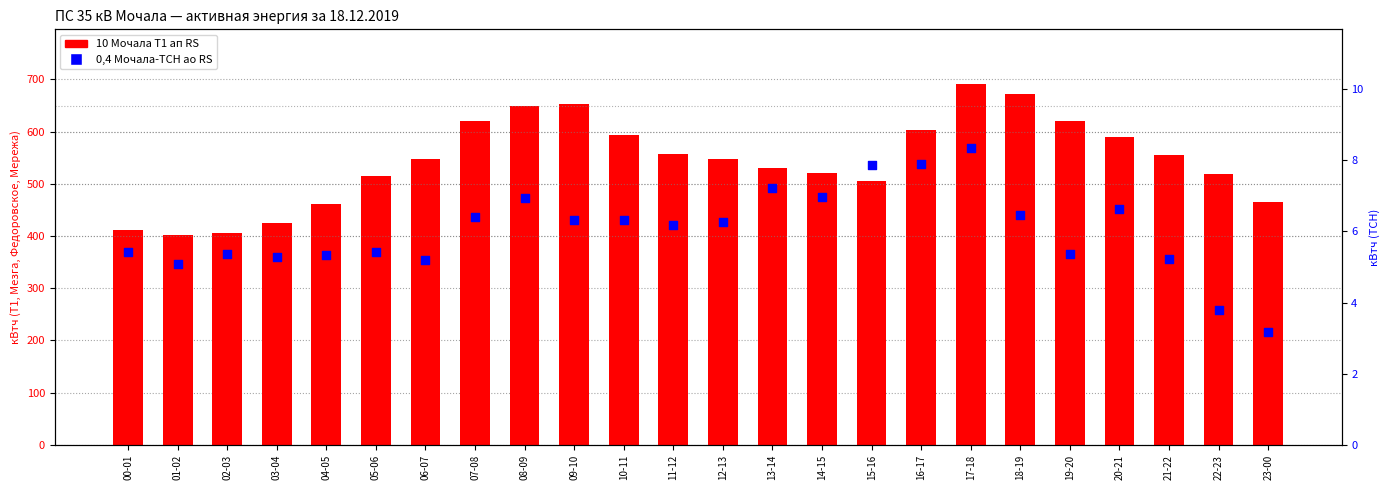

At how many categories does at least one series exceed 236?

24